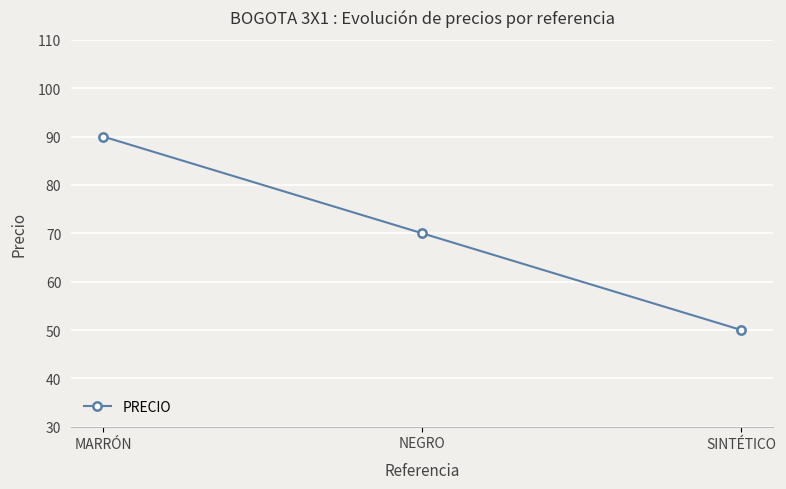

True or false: the data shows 15 at SINTÉTICO.

False